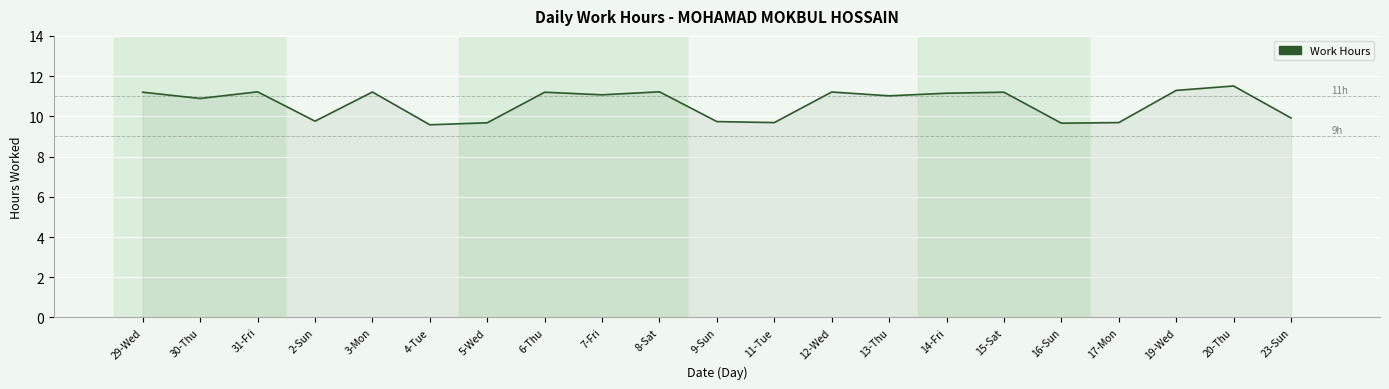

What value does the data have at 20-Thu?

11.5